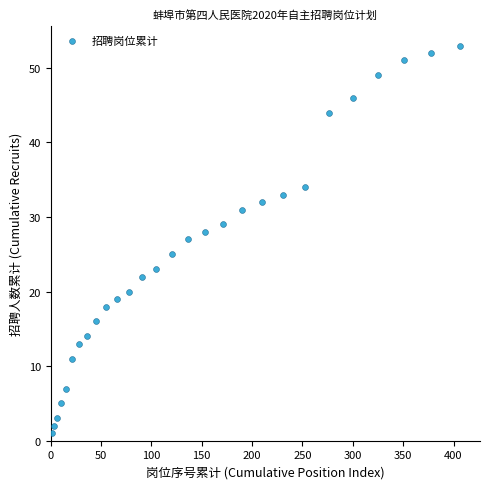

What is the range of Y values (max minus min)?

52